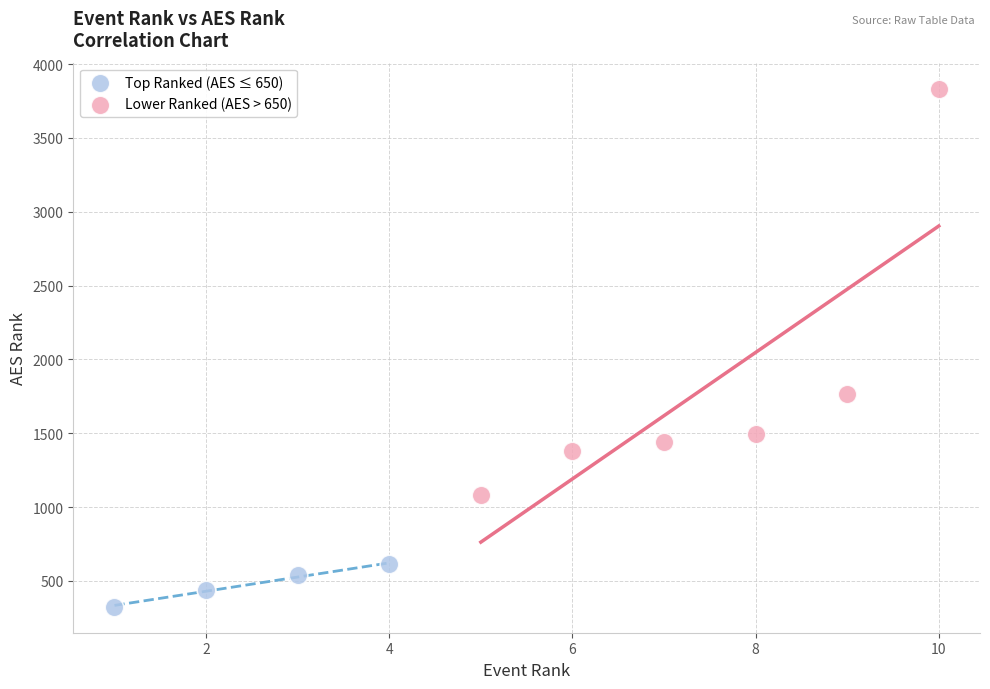

Which series has the largest Y range (max minus min)?

Lower Ranked (AES > 650)